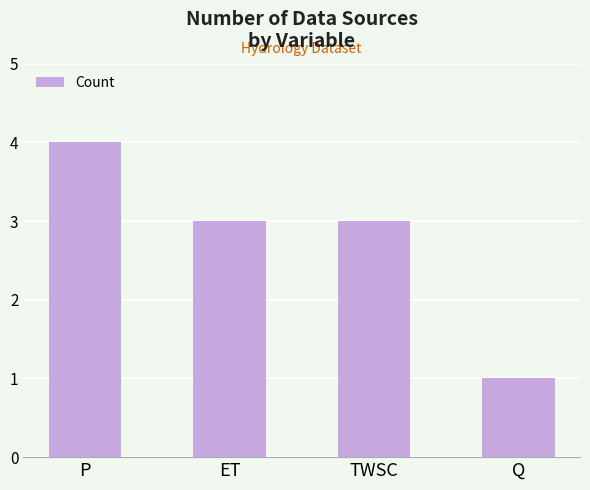

Is it true that the value at TWSC is 5?

False